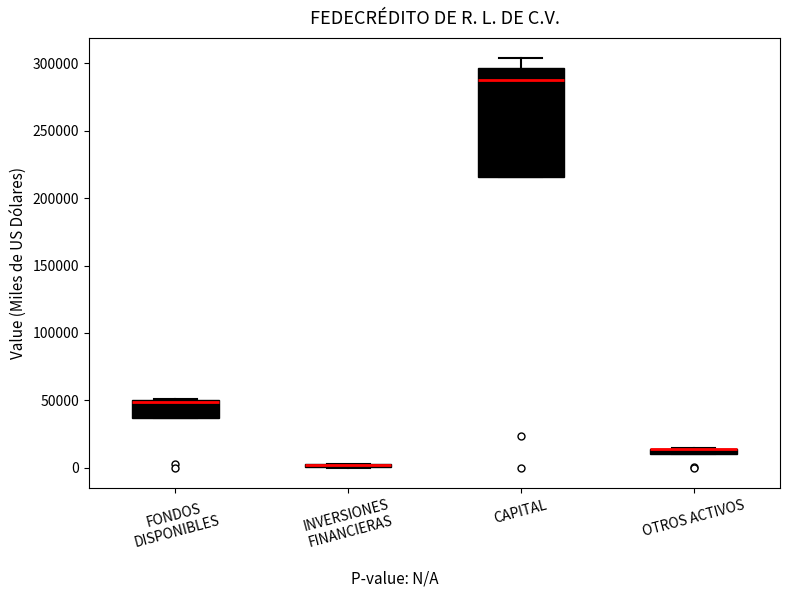

Comparing the boxes themselves (not the whiskers), which one is the tallest?

CAPITAL